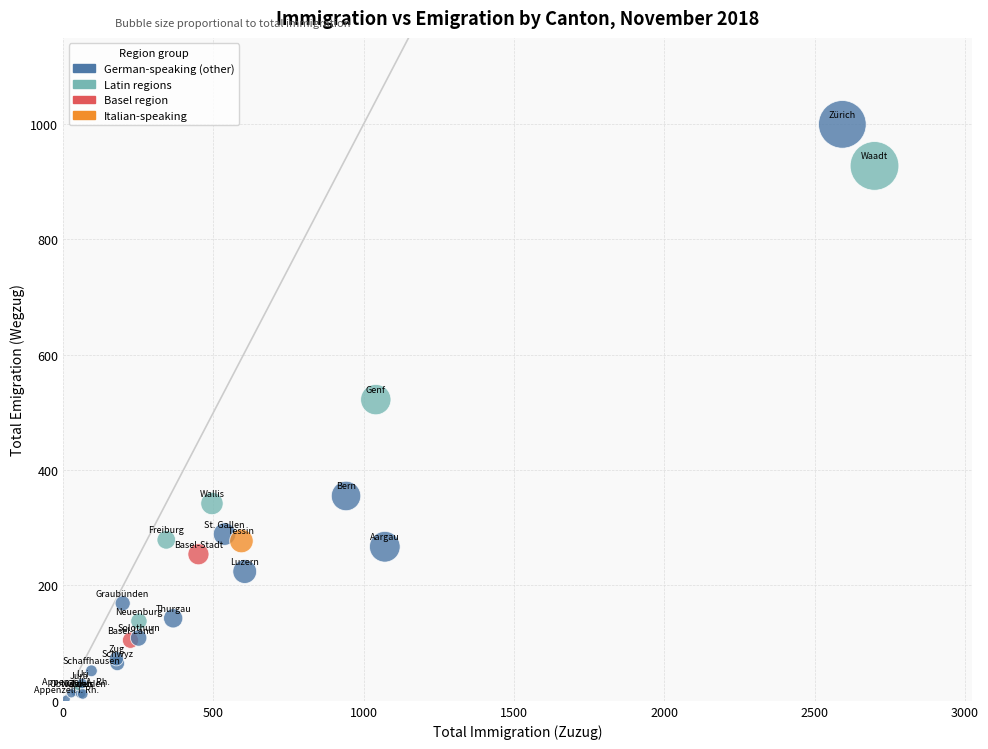

What Y value in the scatter plot is closest to 501?

522